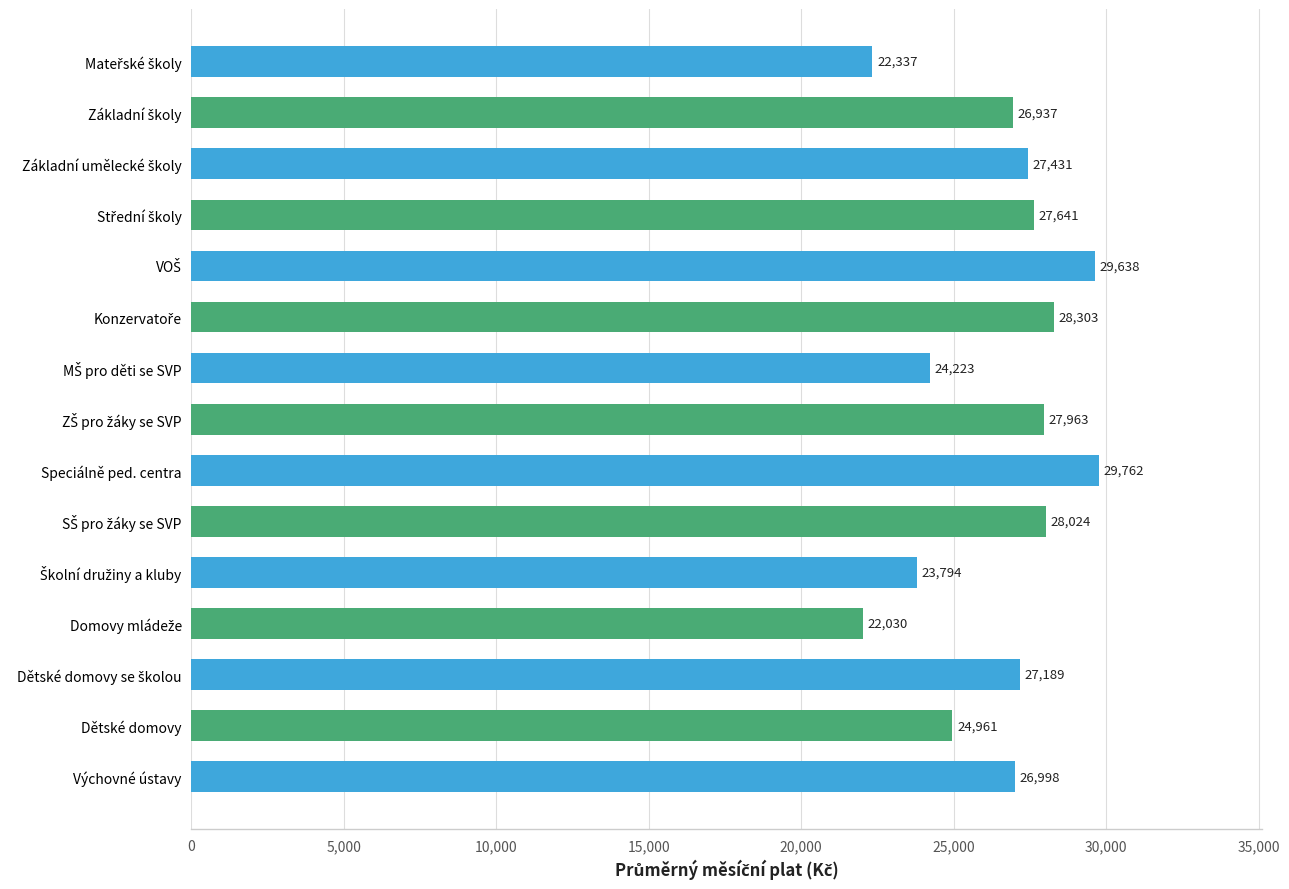

Which category has the highest value across all series?

Speciálně ped. centra